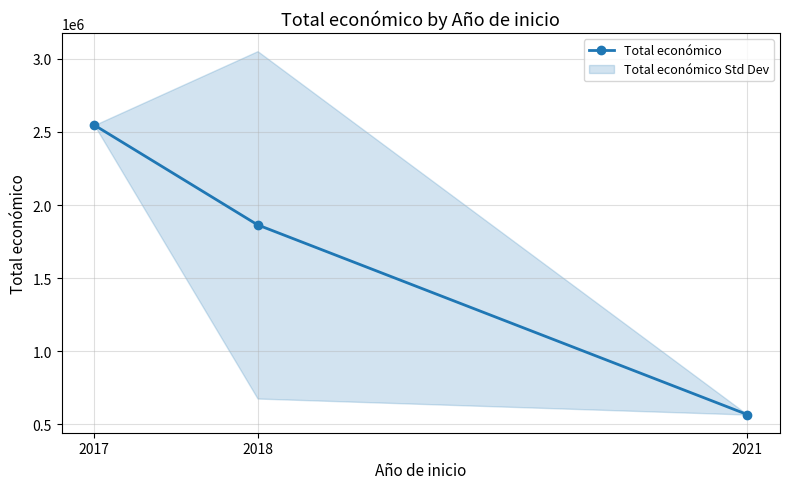

The value at 2021 is 361476. True or false?

False